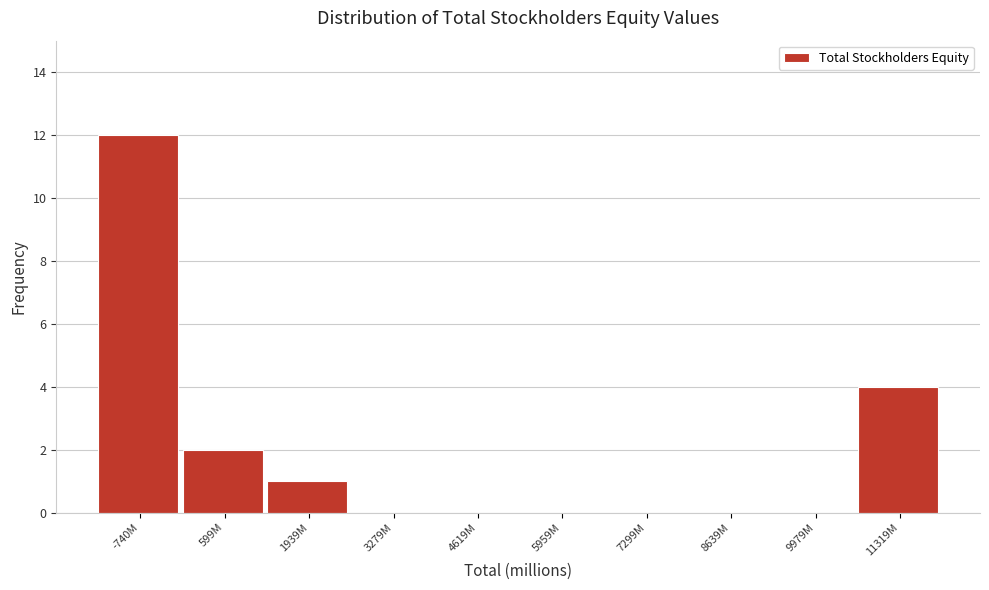

Reading left to right, what are all the values shown in this chart?

-740M=12	599M=2	1939M=1	3279M=0	4619M=0	5959M=0	7299M=0	8639M=0	9979M=0	11319M=4